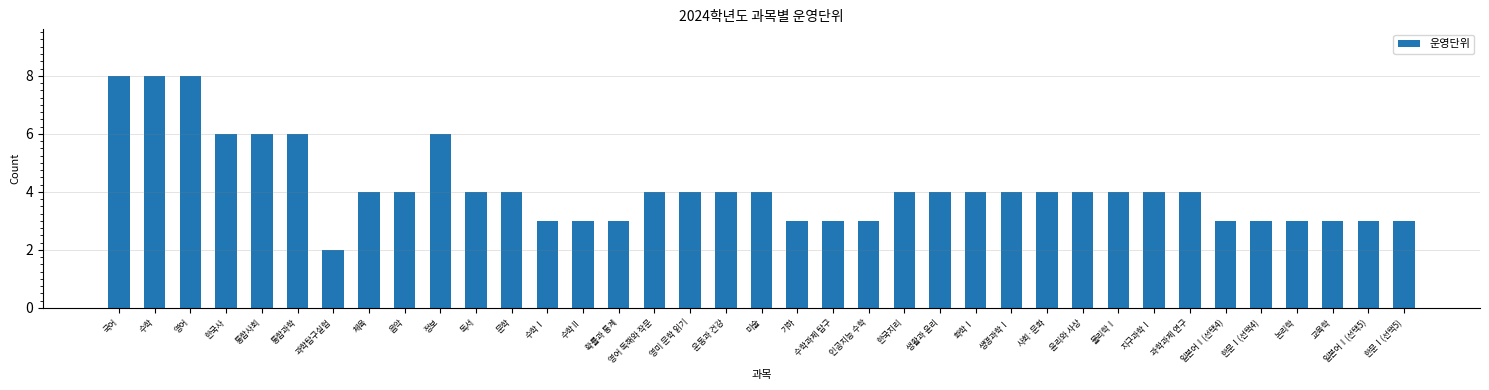

What is the maximum value shown in the chart?

8